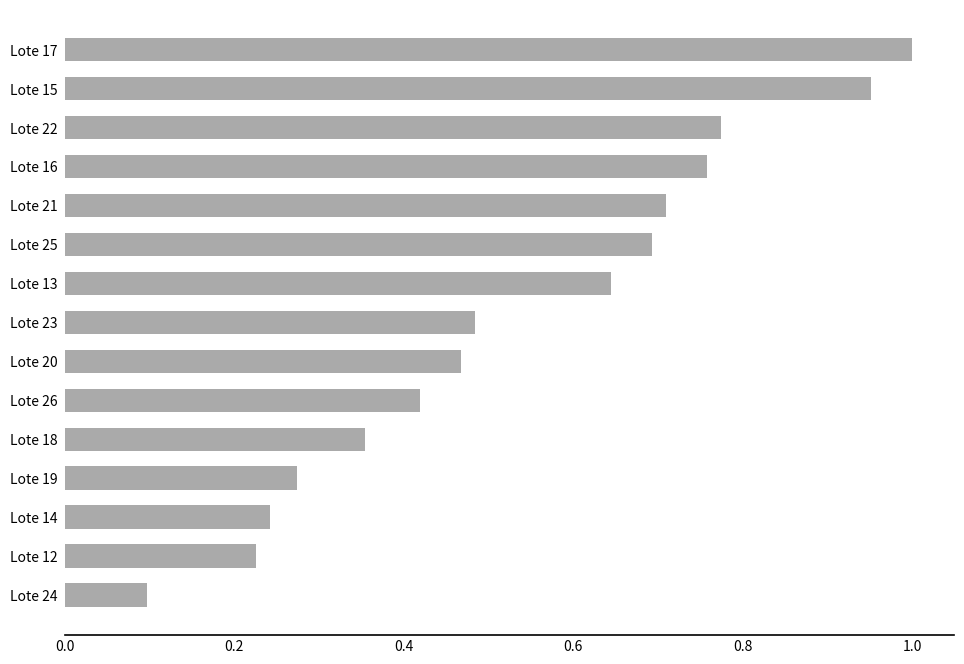

Rank the categories by value from highest to lowest.

Lote 17, Lote 15, Lote 22, Lote 16, Lote 21, Lote 25, Lote 13, Lote 23, Lote 20, Lote 26, Lote 18, Lote 19, Lote 14, Lote 12, Lote 24